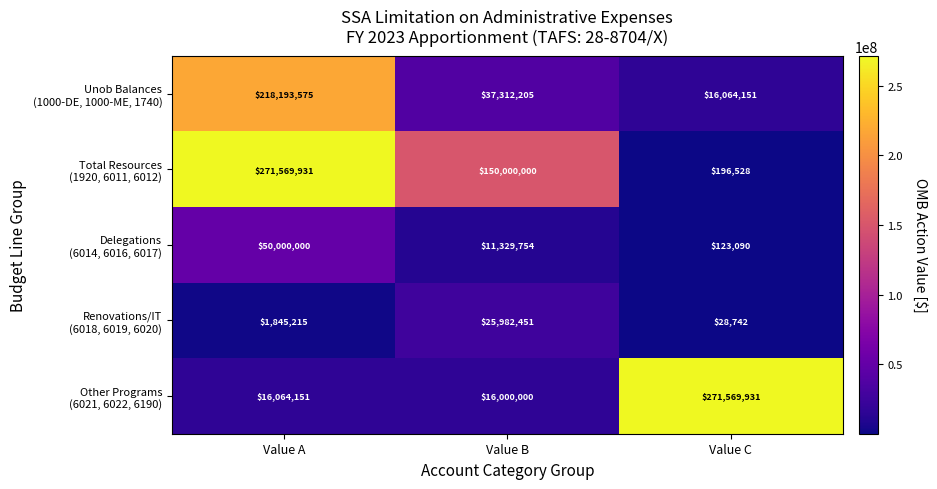

What is the greatest value displayed?

271569931